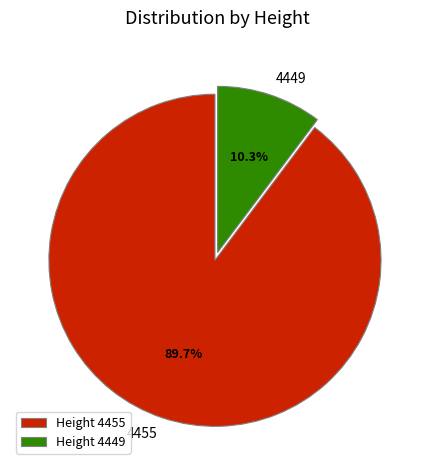

Between 4455 and 4449, which is larger?

4455